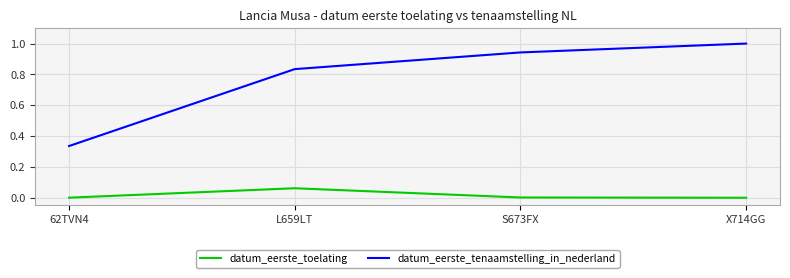

Which series changed the most between 62TVN4 and L659LT?

datum_eerste_tenaamstelling_in_nederland